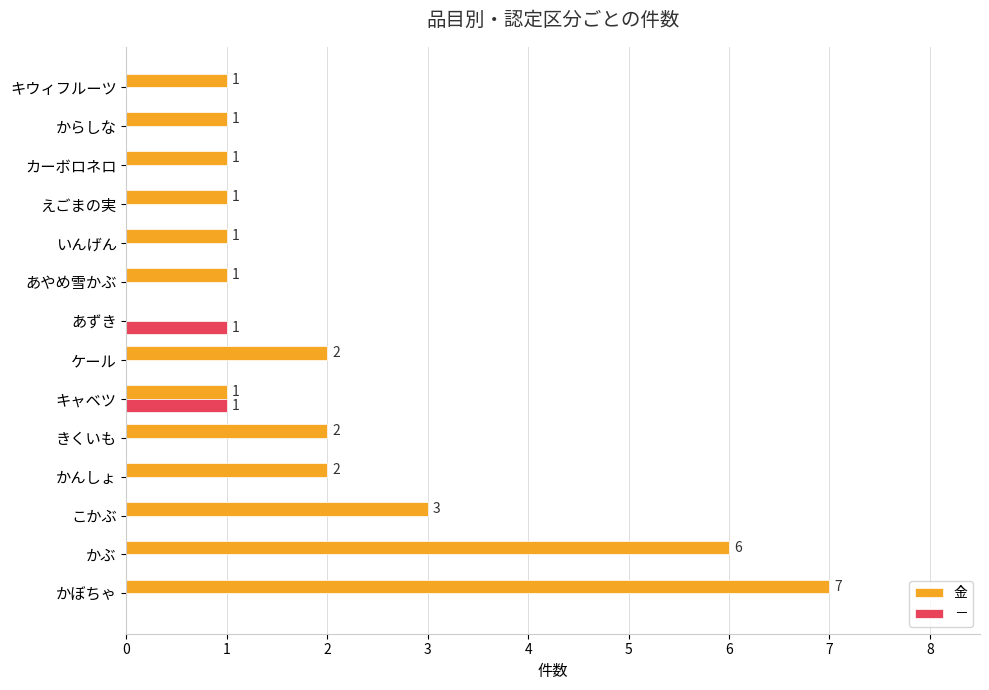

True or false: － has a value of 0 at ケール.

True